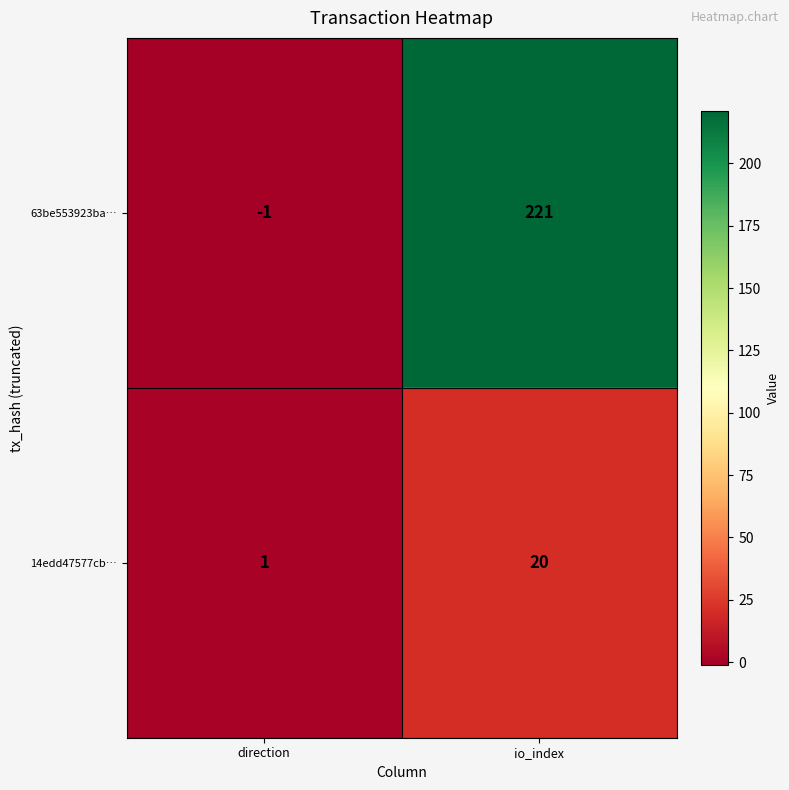

What is the sum of all 14edd47577cb… values?

21